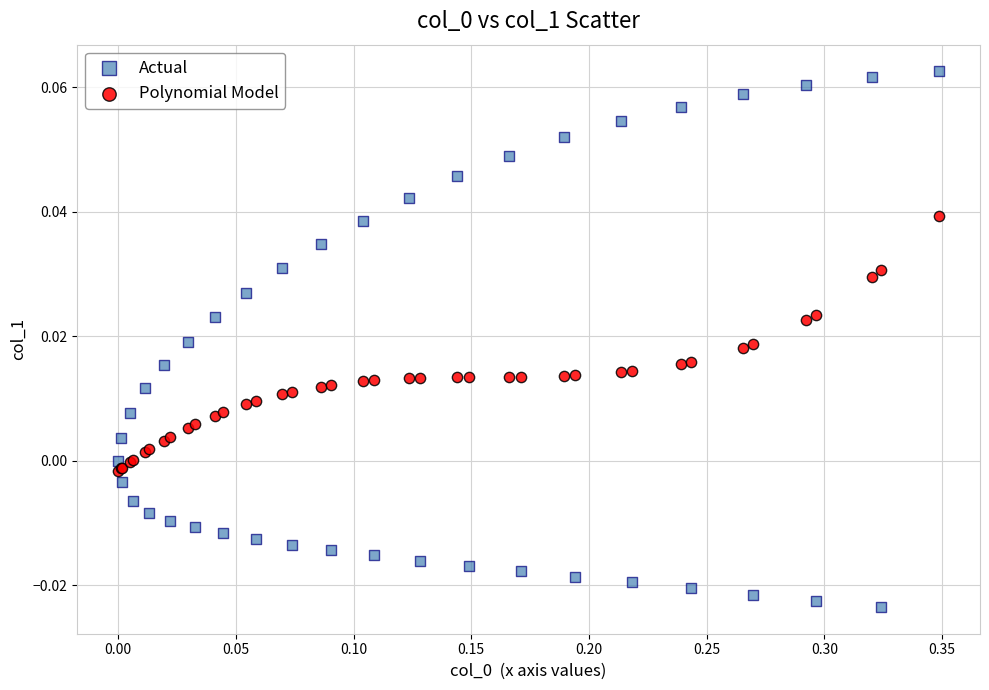

Which series contains the highest Y value?

Actual